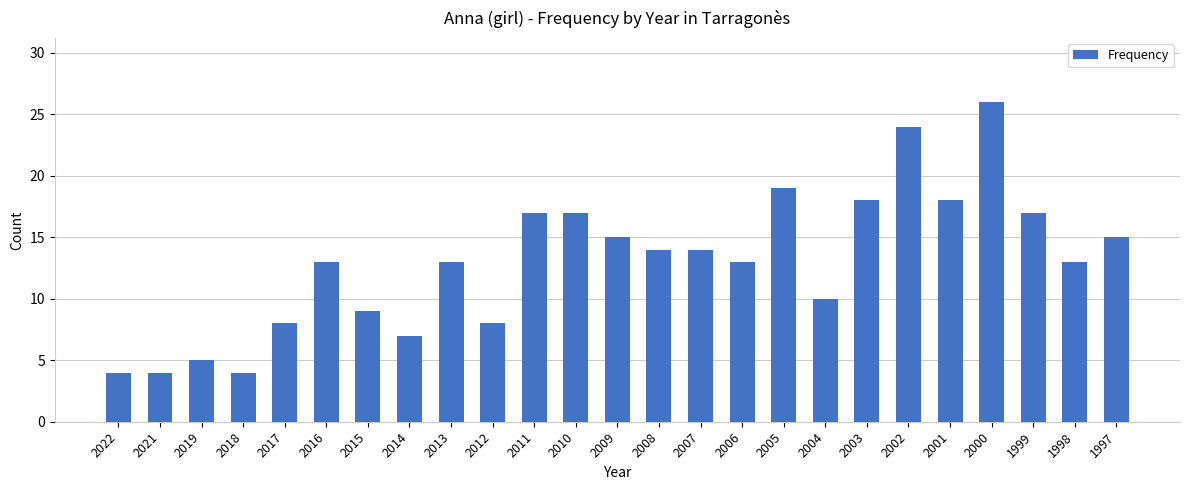

Between 2017 and 1997, which is larger?

1997